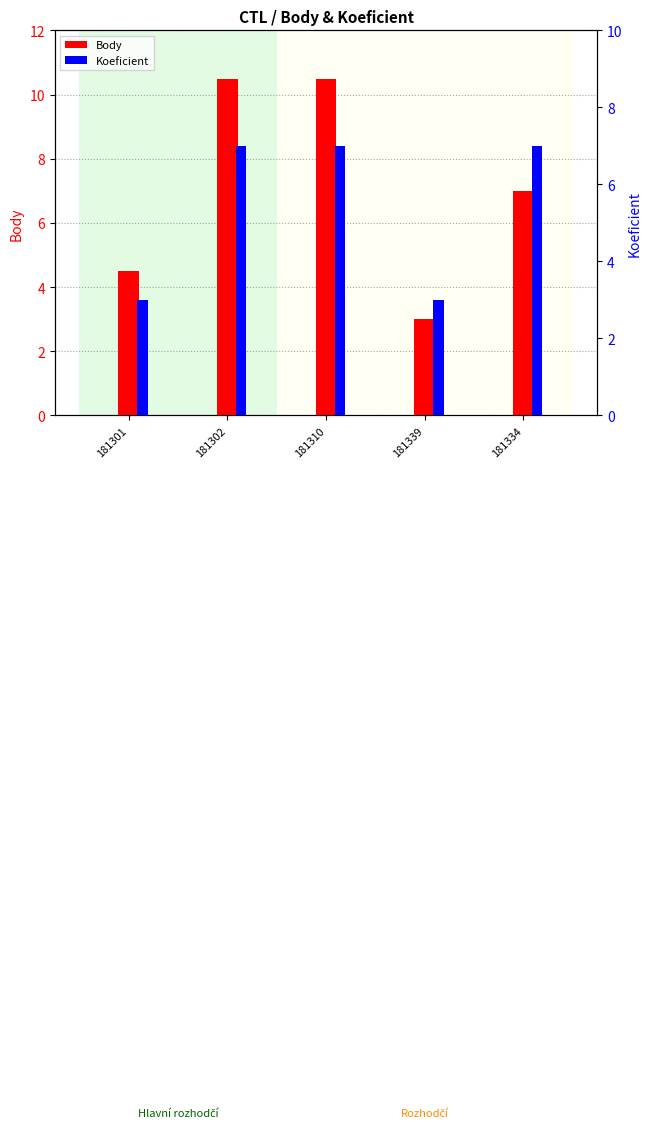

Which series has the largest range (max minus min)?

Body